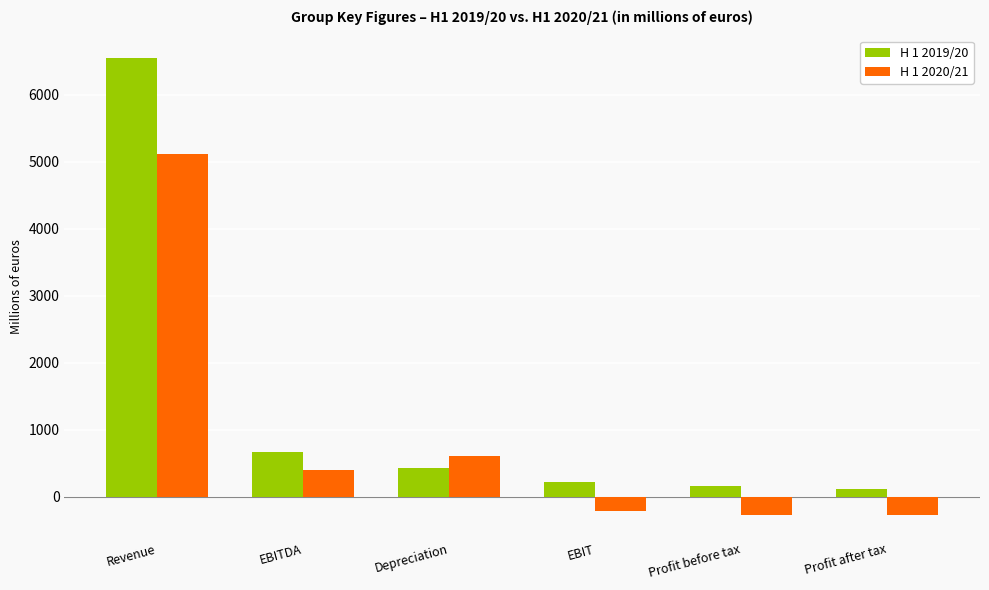

What is the approximate value of H 1 2019/20 at Profit before tax?

162.5